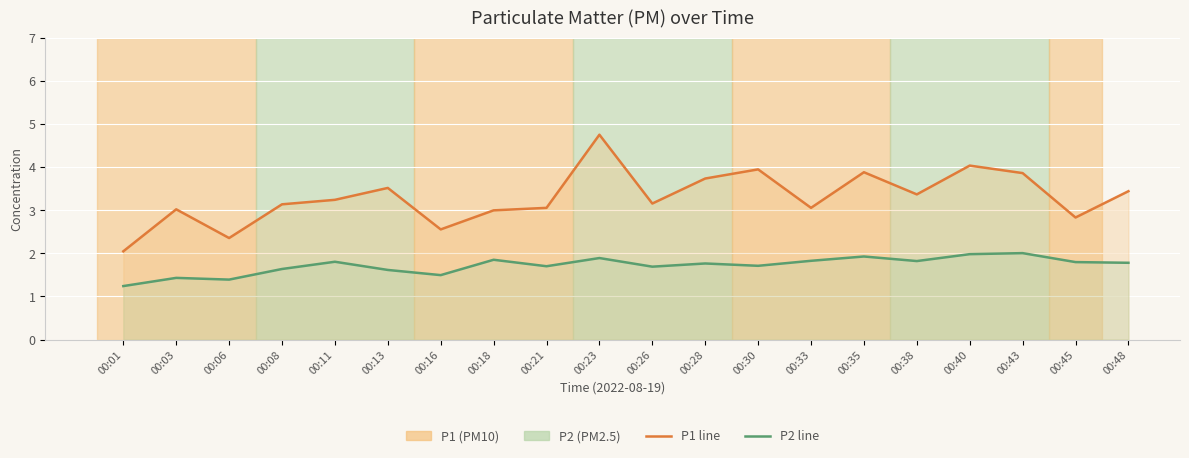

The value of P1 at 00:45 is 0.8. True or false?

False